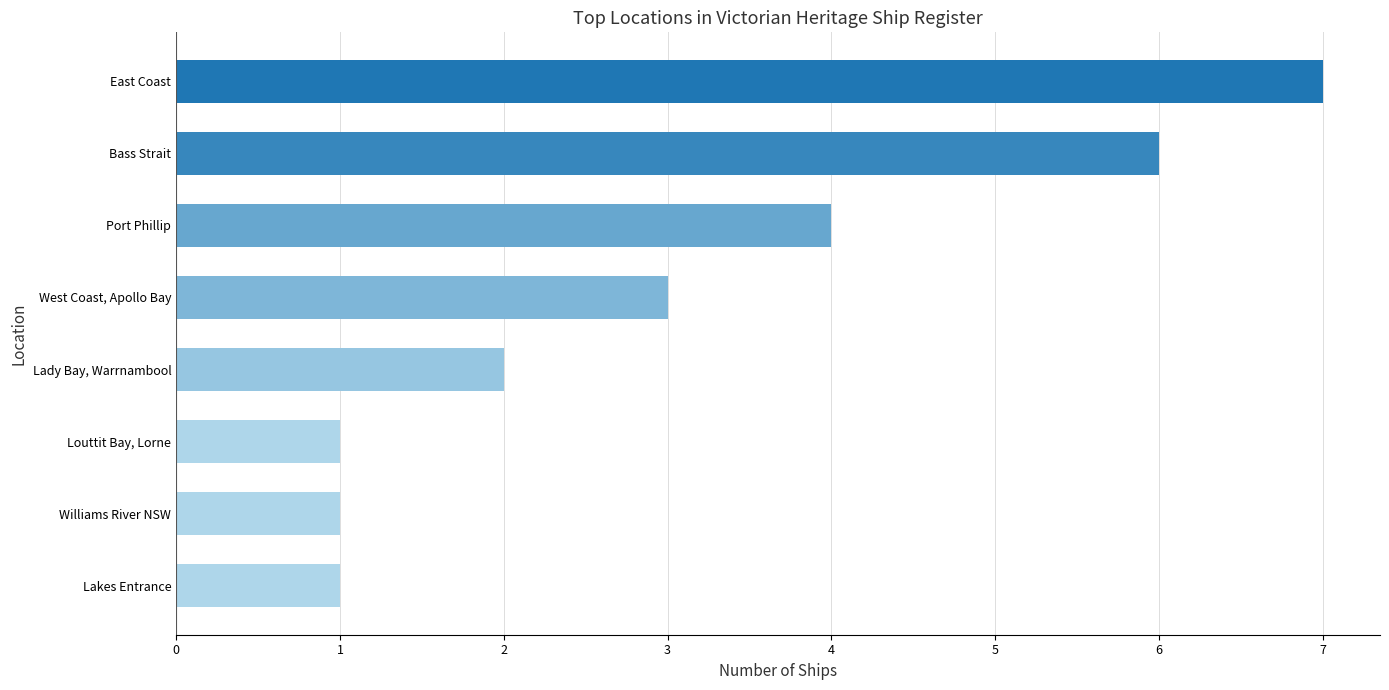

Count the values in the range 1 to 6.

7